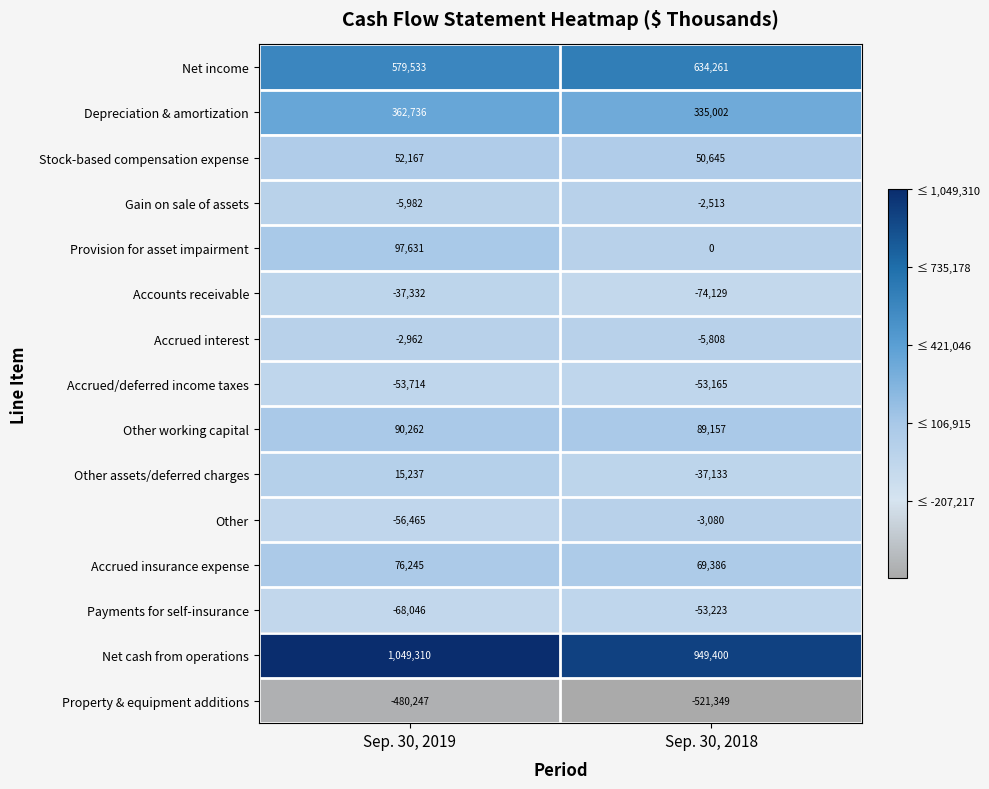

Reading right to left, list all the values displayed in this chart.

Net income: 634261	579533
Depreciation & amortization: 335002	362736
Stock-based compensation expense: 50645	52167
Gain on sale of assets: -2513	-5982
Provision for asset impairment: 0	97631
Accounts receivable: -74129	-37332
Accrued interest: -5808	-2962
Accrued/deferred income taxes: -53165	-53714
Other working capital: 89157	90262
Other assets/deferred charges: -37133	15237
Other: -3080	-56465
Accrued insurance expense: 69386	76245
Payments for self-insurance: -53223	-68046
Net cash from operations: 949400	1049310
Property & equipment additions: -521349	-480247